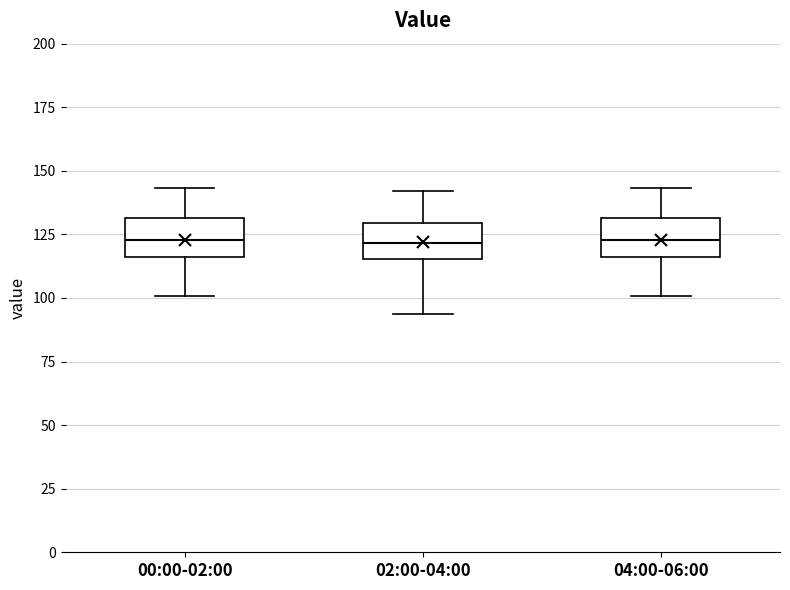

Where does the lower whisker of the box for 04:00-06:00 end on the y-axis? The values are not printed on the chart, so give them approximately, as read against the axis.

100